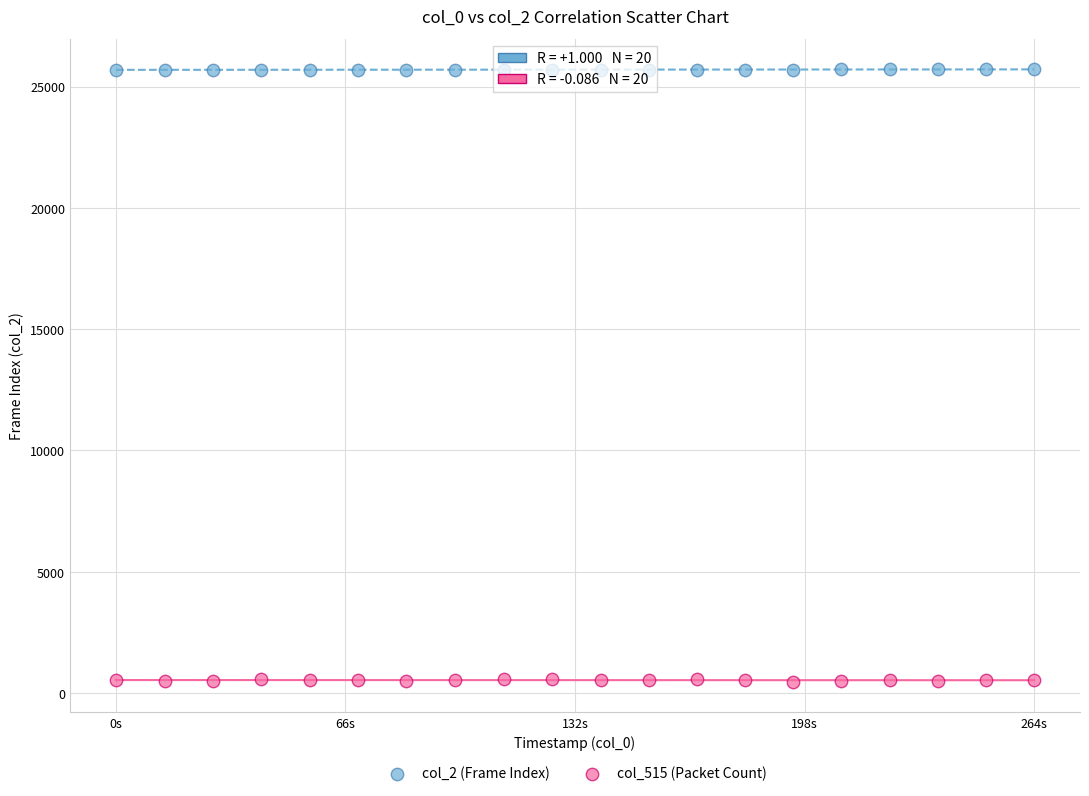

What are all the series names shown in the legend?

col_2 (Frame Index), col_515 (Packet Count)